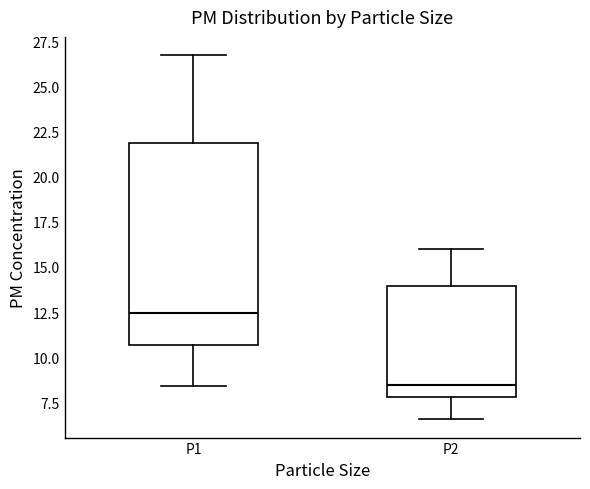

Reading left to right, transcribe this box plot: for each box, give where its median line is, the range the box spans, and where its two whiskers end, as read against the y-axis. The values are not printed on the chart, so give them approximately, as read against the axis.

P1: median 12.5, box 10.5 to 22.0, whiskers 8.5 to 27.0
P2: median 8.5, box 8.0 to 14.0, whiskers 6.5 to 16.0